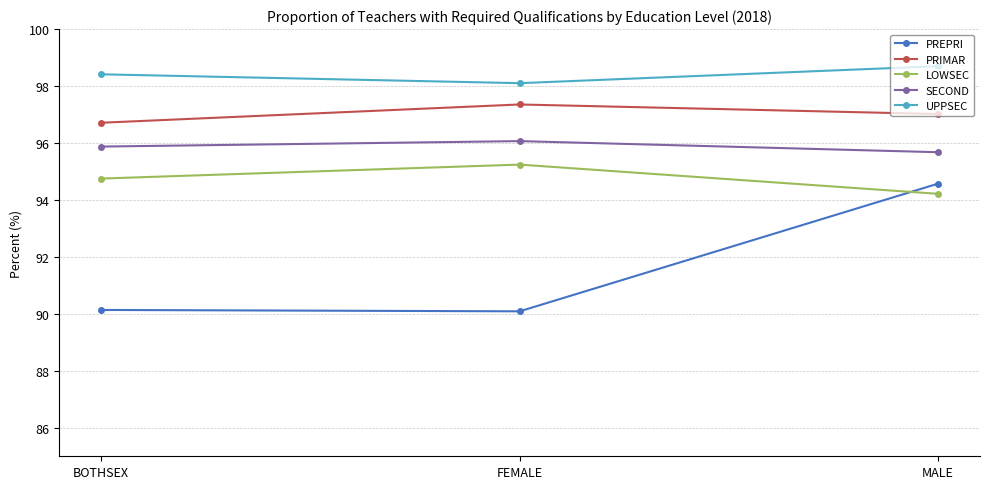

Reading right to left, list all the values displayed in this chart.

PREPRI: 94.6	90.1	90.1
PRIMAR: 97.0	97.4	96.7
LOWSEC: 94.2	95.2	94.8
SECOND: 95.7	96.1	95.9
UPPSEC: 98.7	98.1	98.4